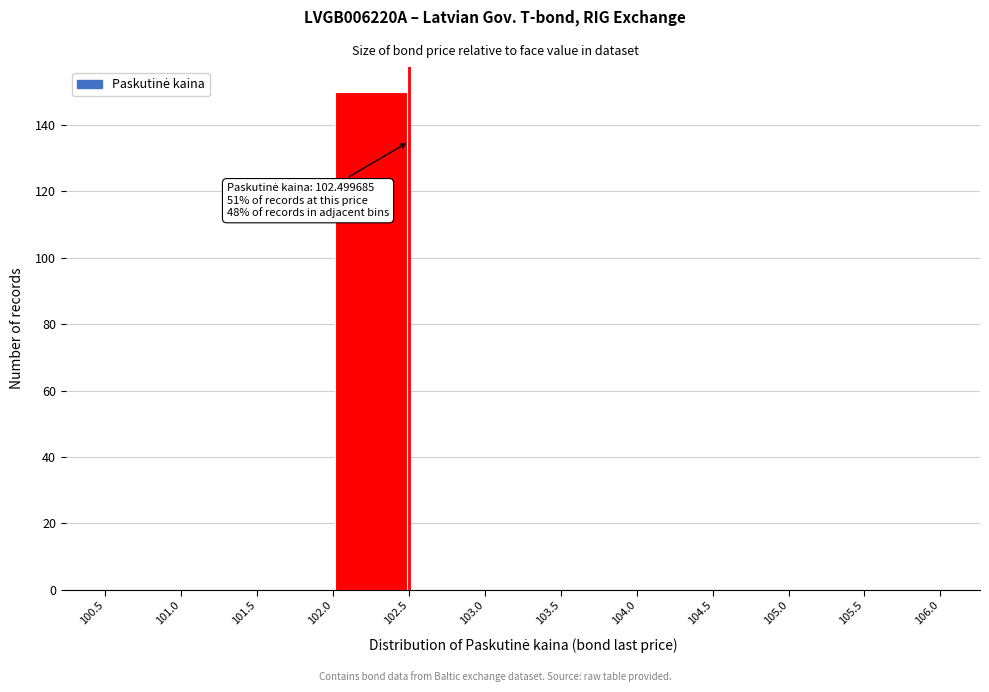

Which range on the x-axis has the tallest bar?

102.0 to 102.5